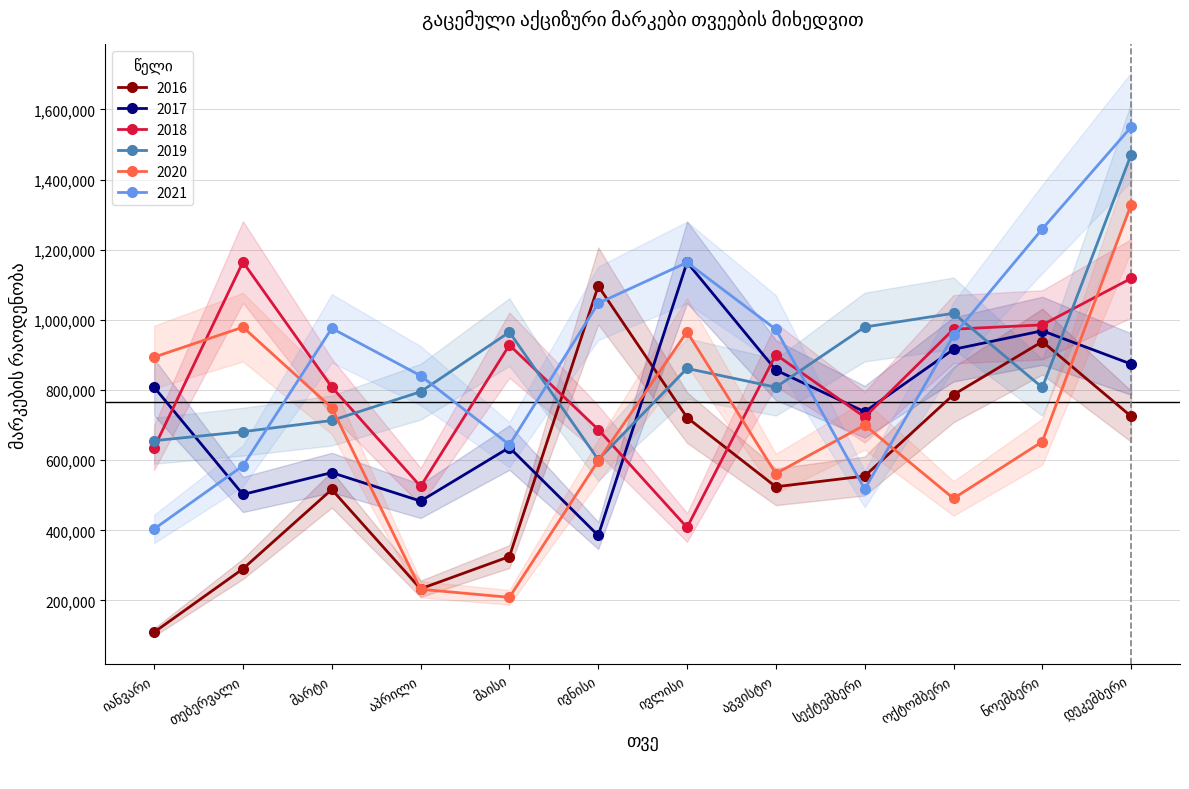

What is the difference between the highest and lowest values at სექტემბერი?

461910